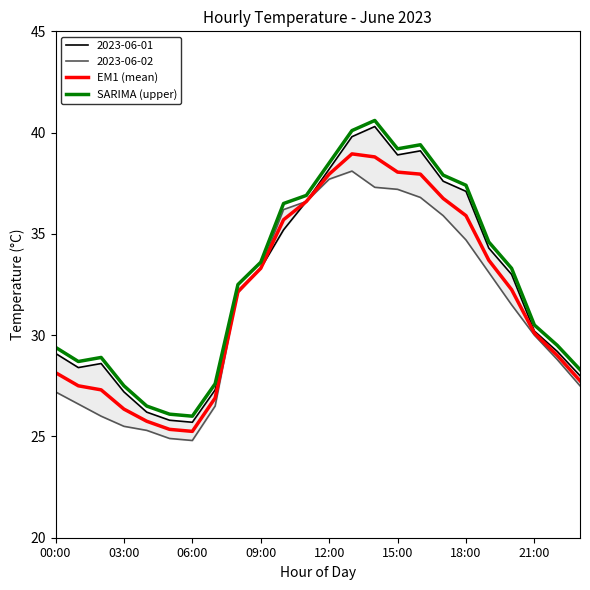

True or false: EM1 (mean) has a value of 35.9 at 18:00.

True